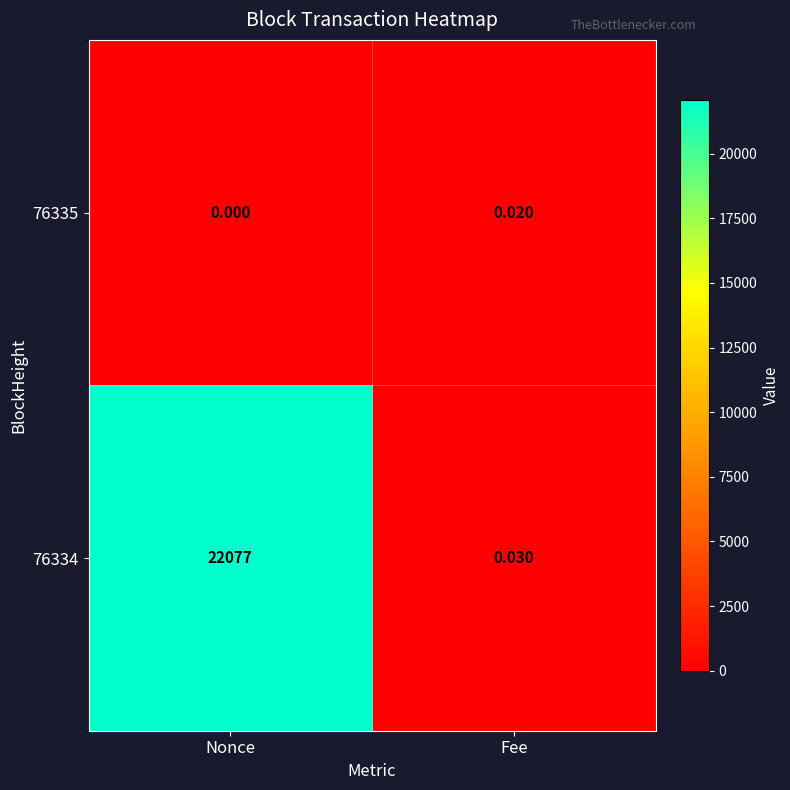

At which category is the sum across all series the highest?

Nonce